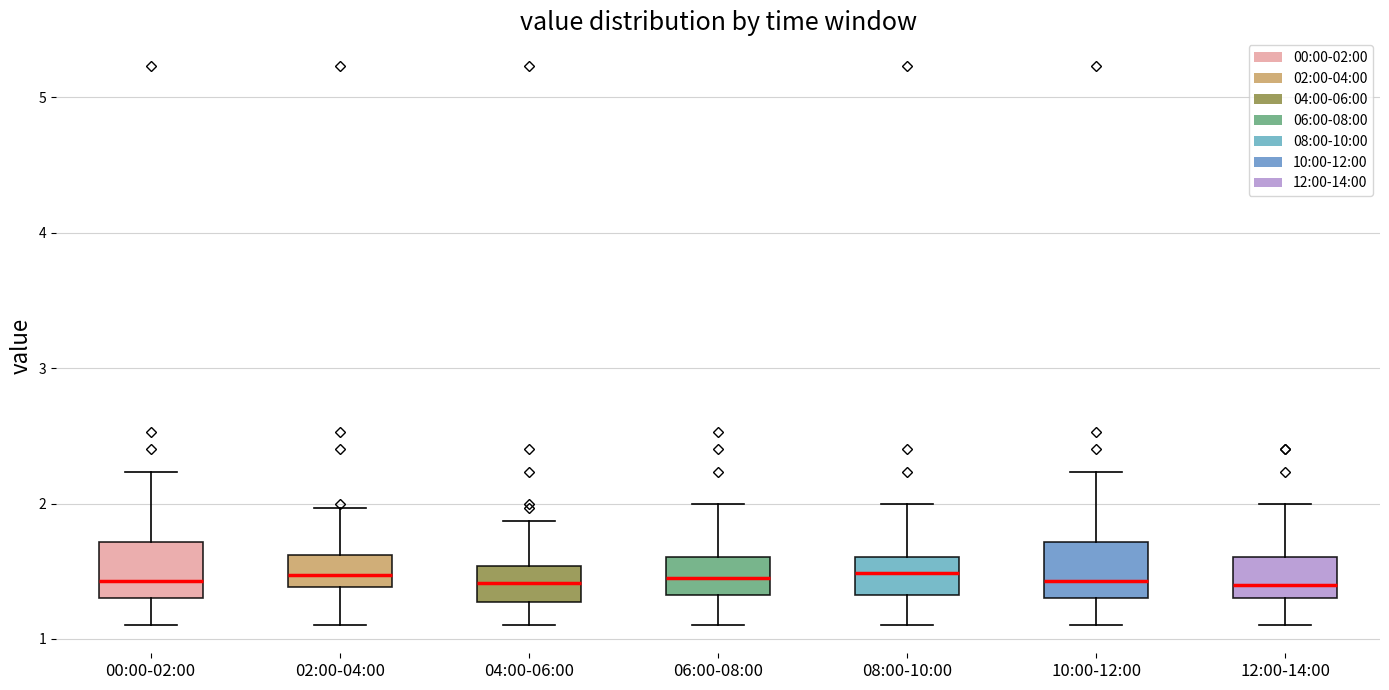

Reading left to right, read every box against the y-axis: the position of its median line, the range the box covers, and the ends of its whiskers. The values are not printed on the chart, so give them approximately, as read against the axis.

00:00-02:00: median 1.4, box 1.3 to 1.7, whiskers 1.1 to 2.2
02:00-04:00: median 1.5, box 1.4 to 1.6, whiskers 1.1 to 2.0
04:00-06:00: median 1.4, box 1.3 to 1.5, whiskers 1.1 to 1.9
06:00-08:00: median 1.5, box 1.3 to 1.6, whiskers 1.1 to 2.0
08:00-10:00: median 1.5, box 1.3 to 1.6, whiskers 1.1 to 2.0
10:00-12:00: median 1.4, box 1.3 to 1.7, whiskers 1.1 to 2.2
12:00-14:00: median 1.4, box 1.3 to 1.6, whiskers 1.1 to 2.0